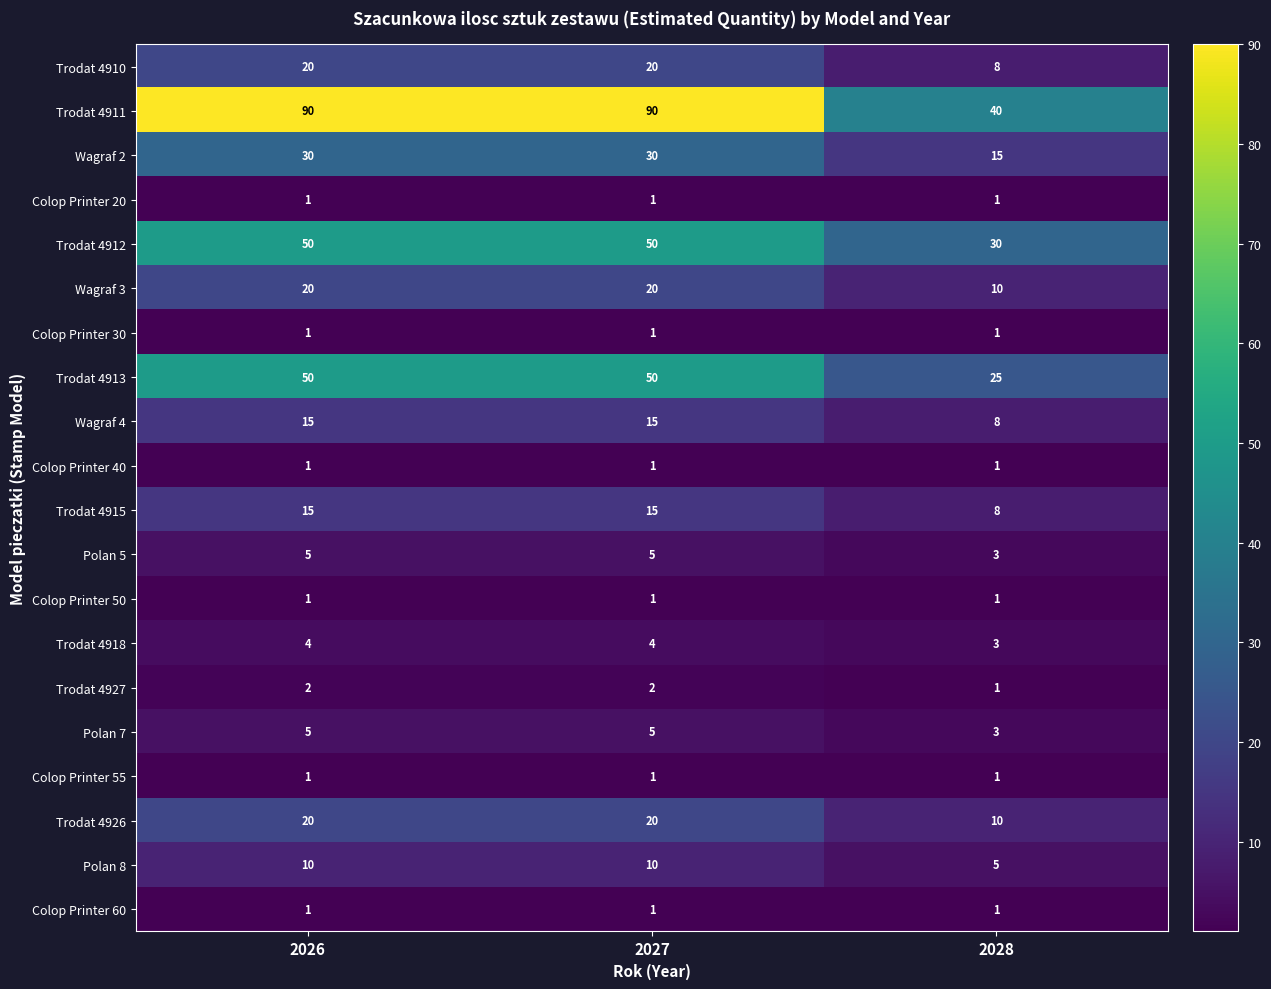

Is the value of Wagraf 3 at 2027 greater than the value of Colop Printer 60 at 2026?

Yes